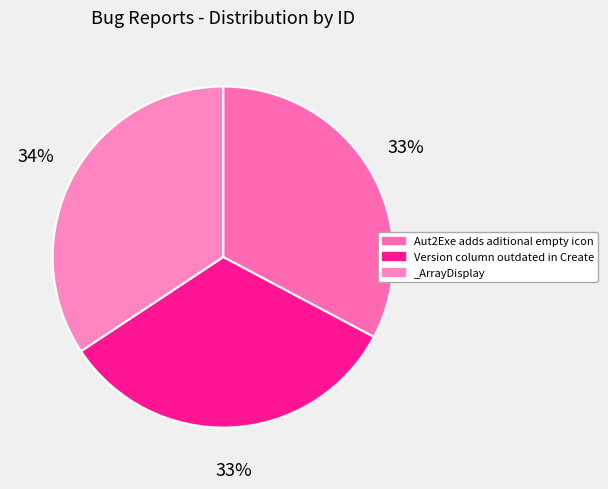

The _ArrayDisplay slice represents 34% of the pie. True or false?

True